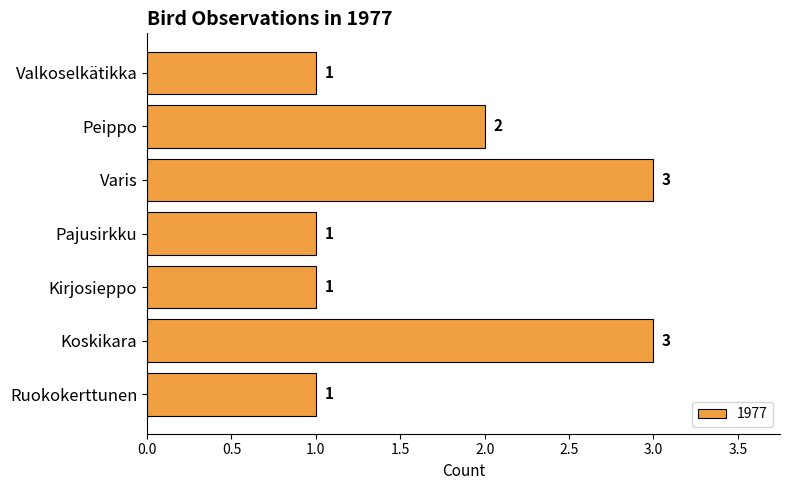

How many values are between 1 and 3?

7